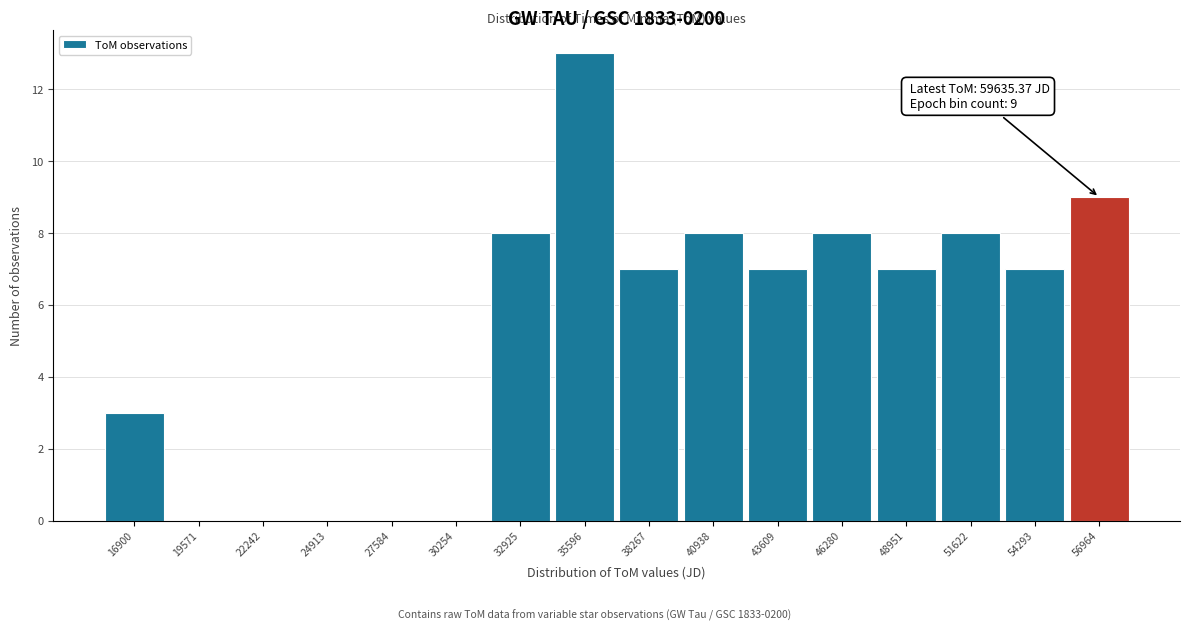

Reading left to right, transcribe all the data shown in this chart.

16900=3	19571=0	22242=0	24913=0	27584=0	30254=0	32925=8	35596=13	38267=7	40938=8	43609=7	46280=8	48951=7	51622=8	54293=7	56964=9